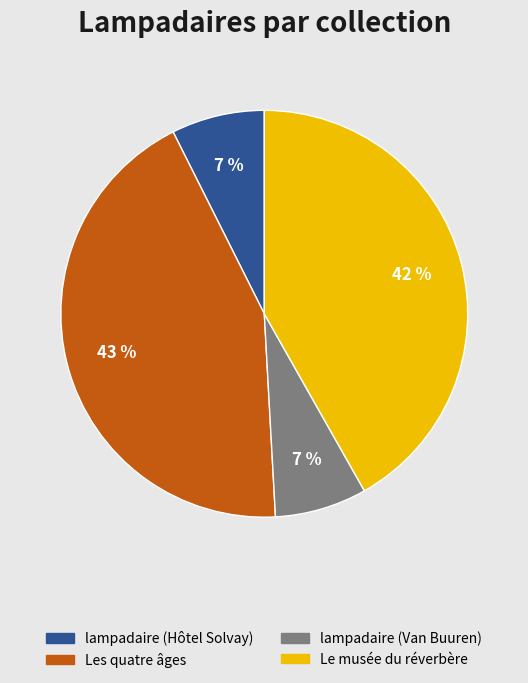

Is the sum of Le musée du réverbère and Les quatre âges greater than half?

Yes